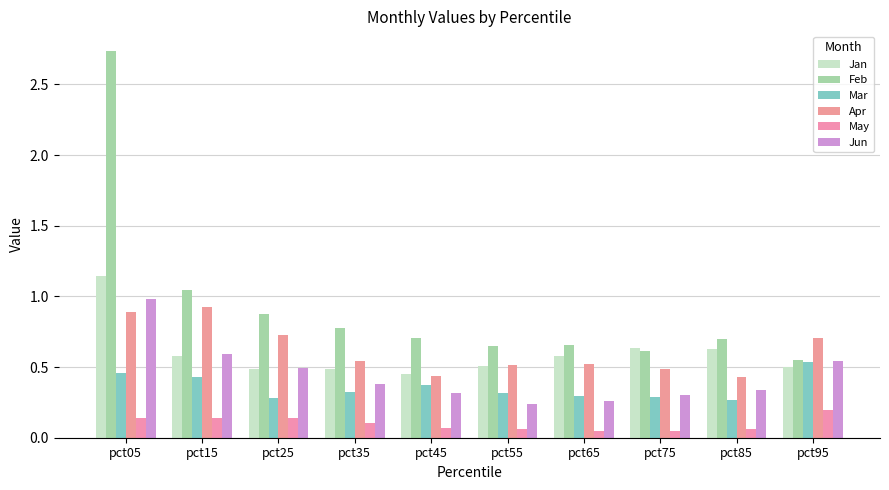

Count the Jan values in the range 0 to 1.

9